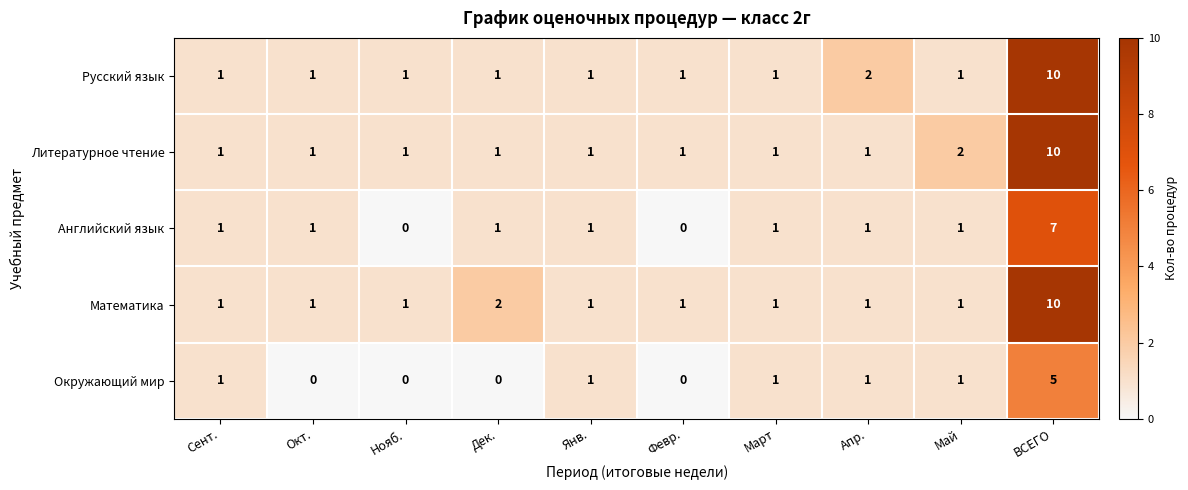

What is the greatest value displayed?

10